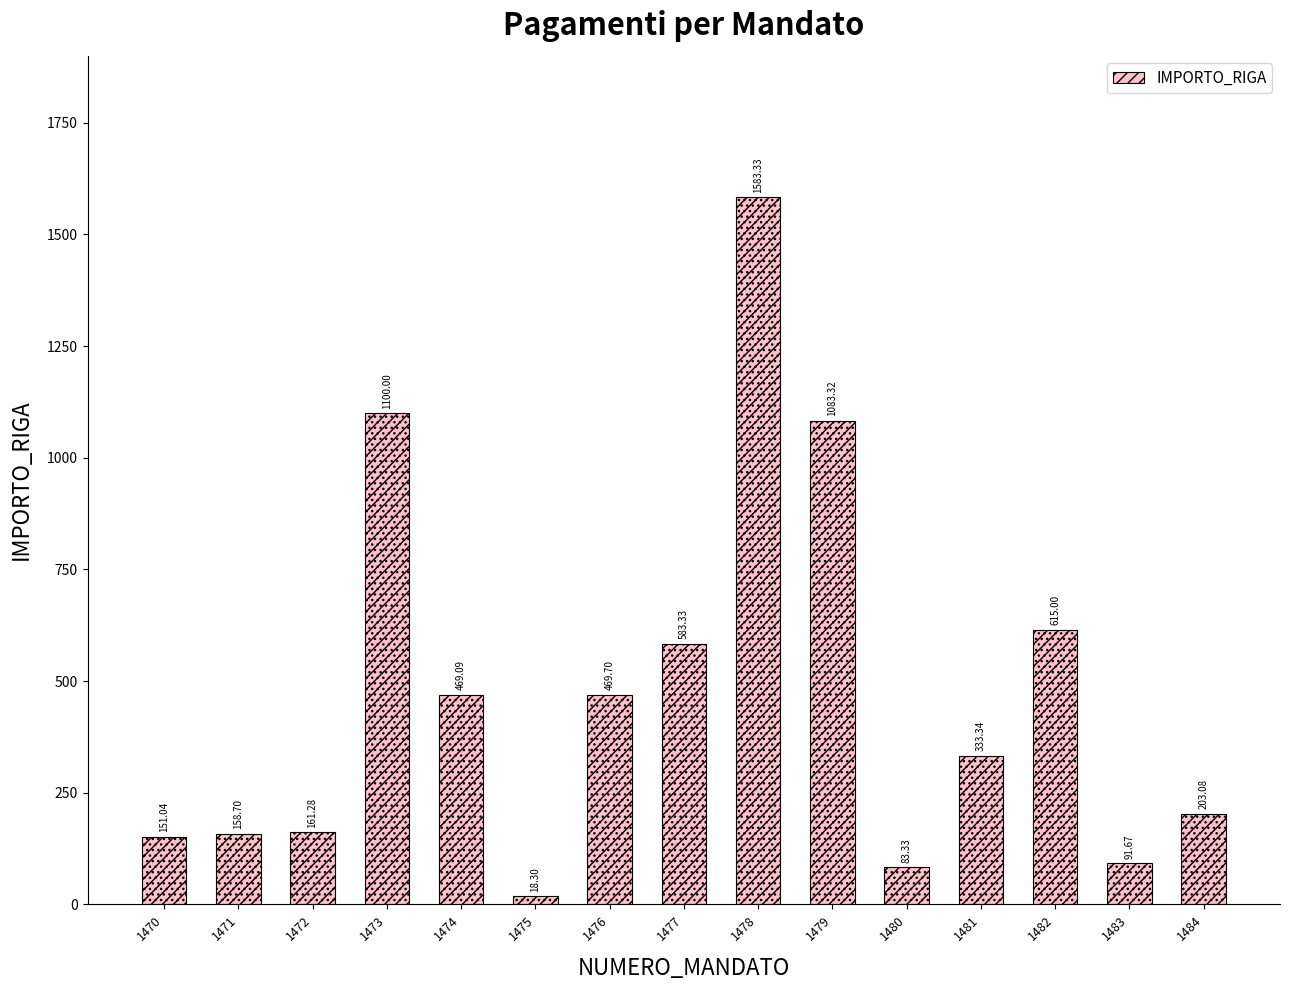

Count the number of values greater than 333.

8